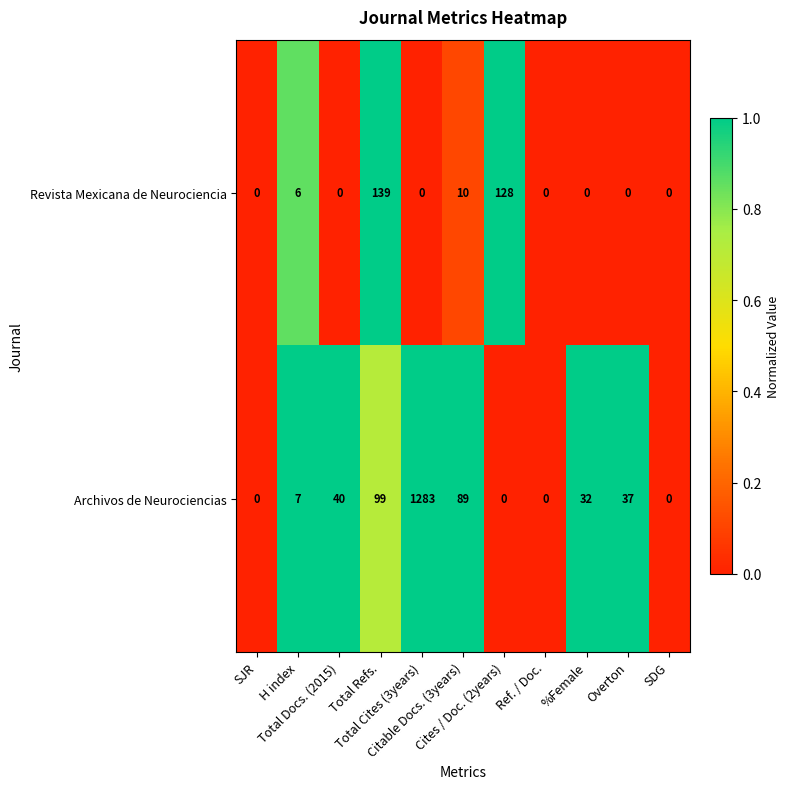

List the series in order of their peak value, highest first.

Archivos de Neurociencias, Revista Mexicana de Neurociencia